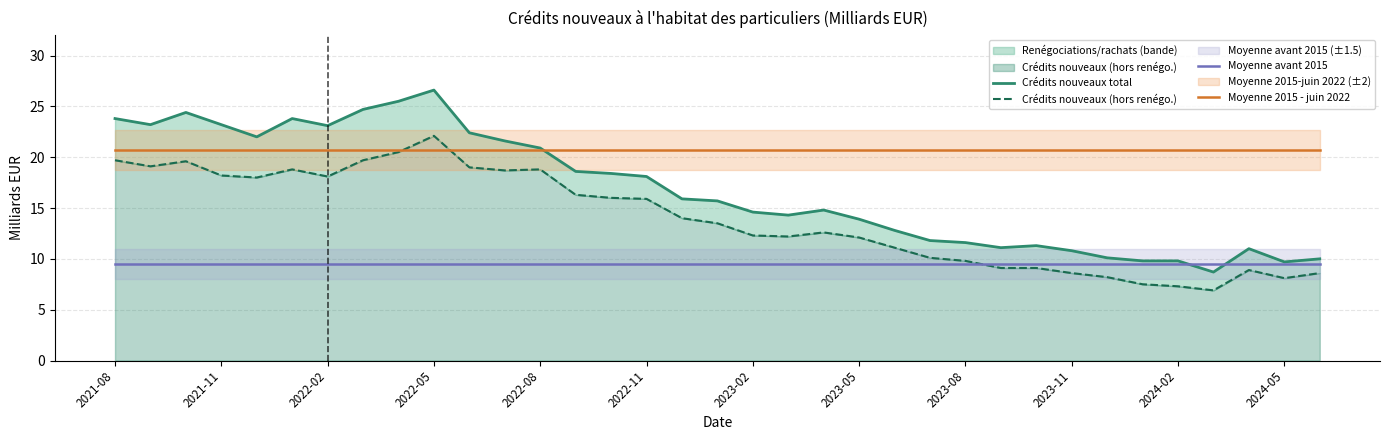

Which series ends up on top after the final intersection of Crédits nouveaux (hors renégo.) and Moyenne avant 2015?

Moyenne avant 2015